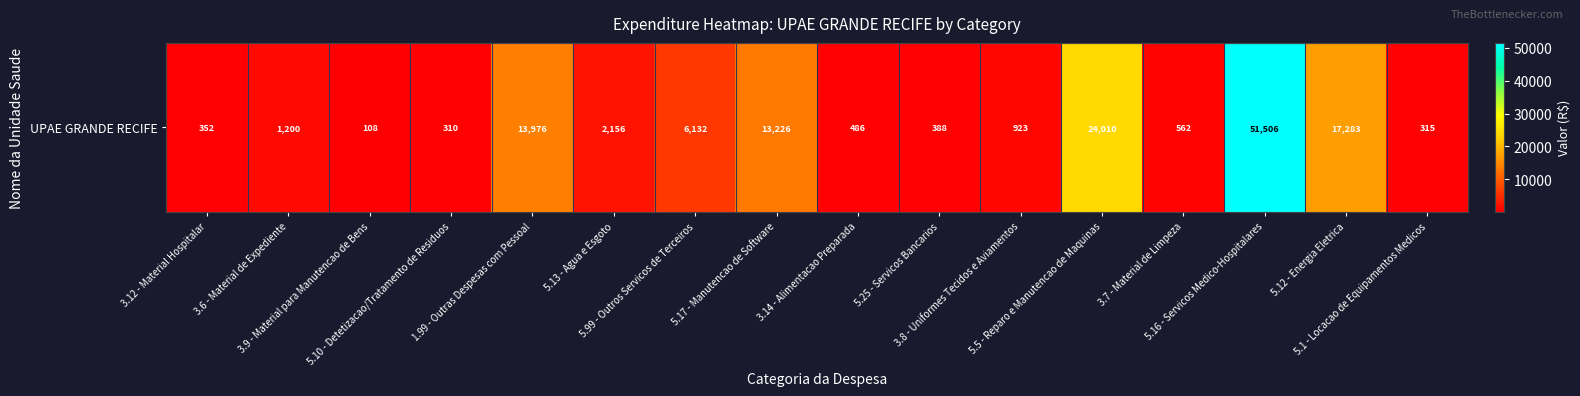

True or false: the data shows 33710.5 at 5.16 - Servicos Medico-Hospitalares.

False